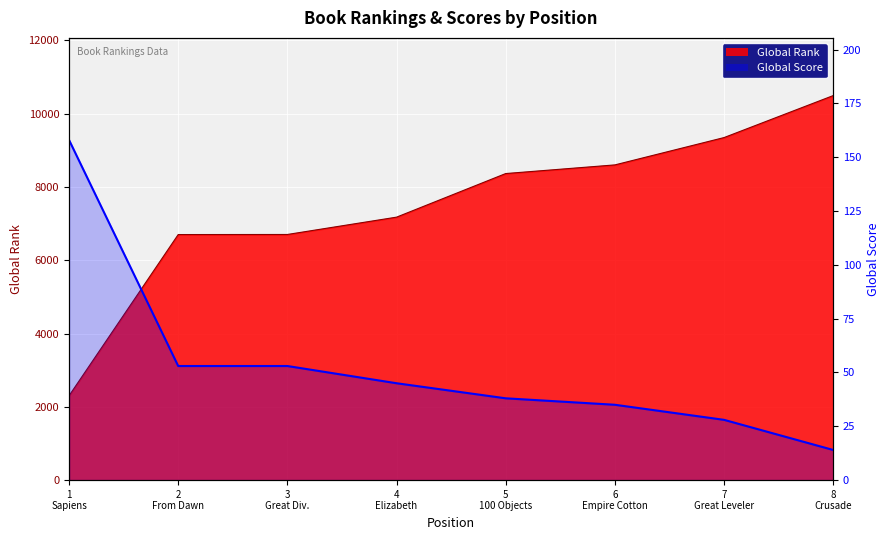

Does the chart display data point markers on the line(s)?

No